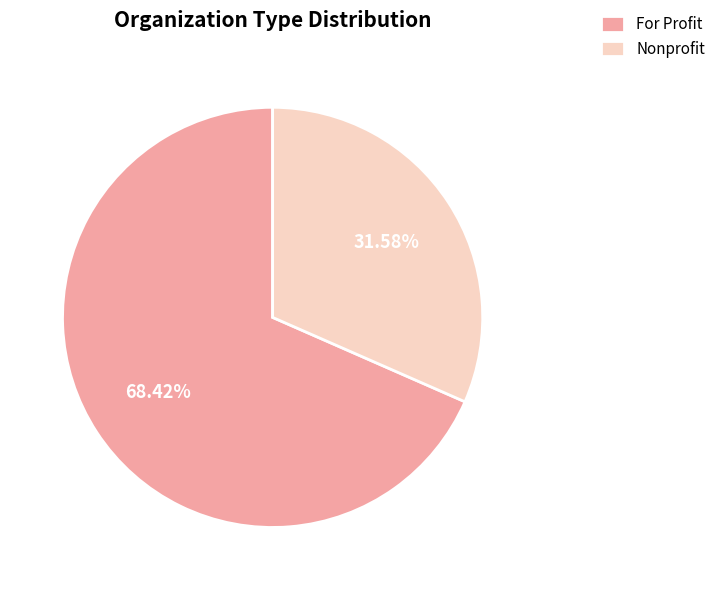

The Nonprofit slice represents 24% of the pie. True or false?

False